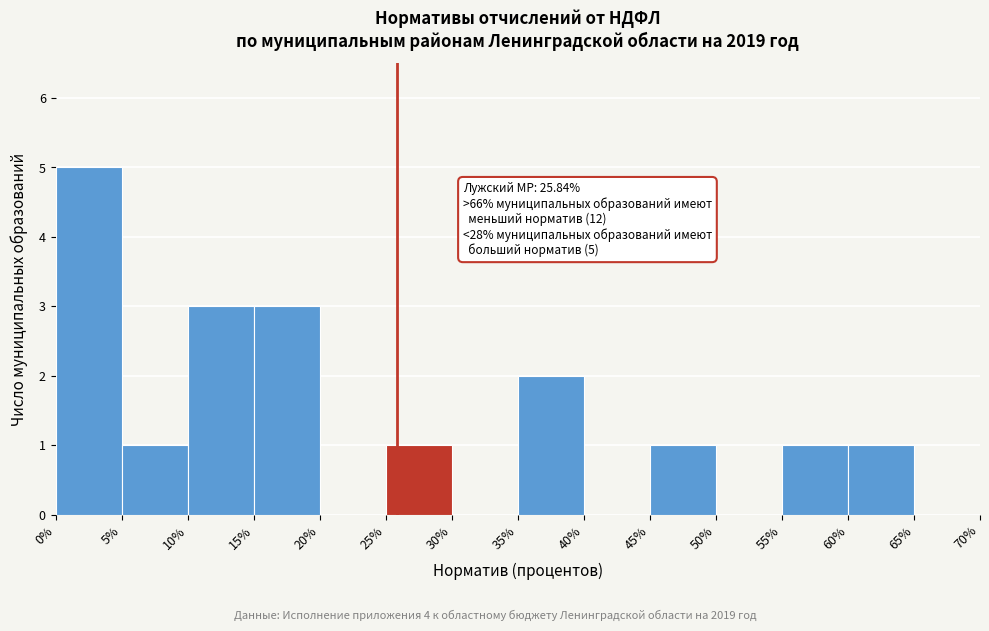

Which range on the x-axis has the tallest bar?

0% to 5%